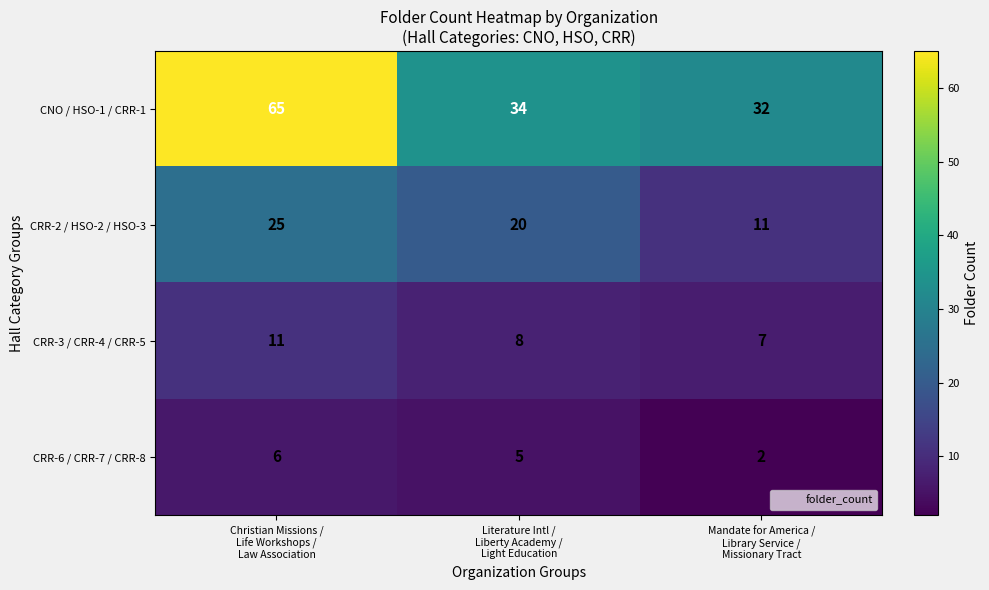

Which series has the largest total across all categories?

CNO / HSO-1 / CRR-1